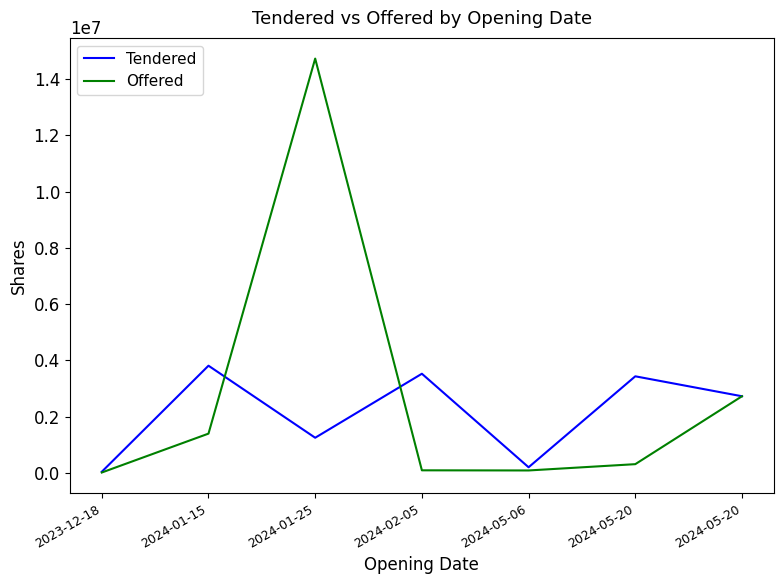

At how many categories does at least one series exceed 13608075?

1